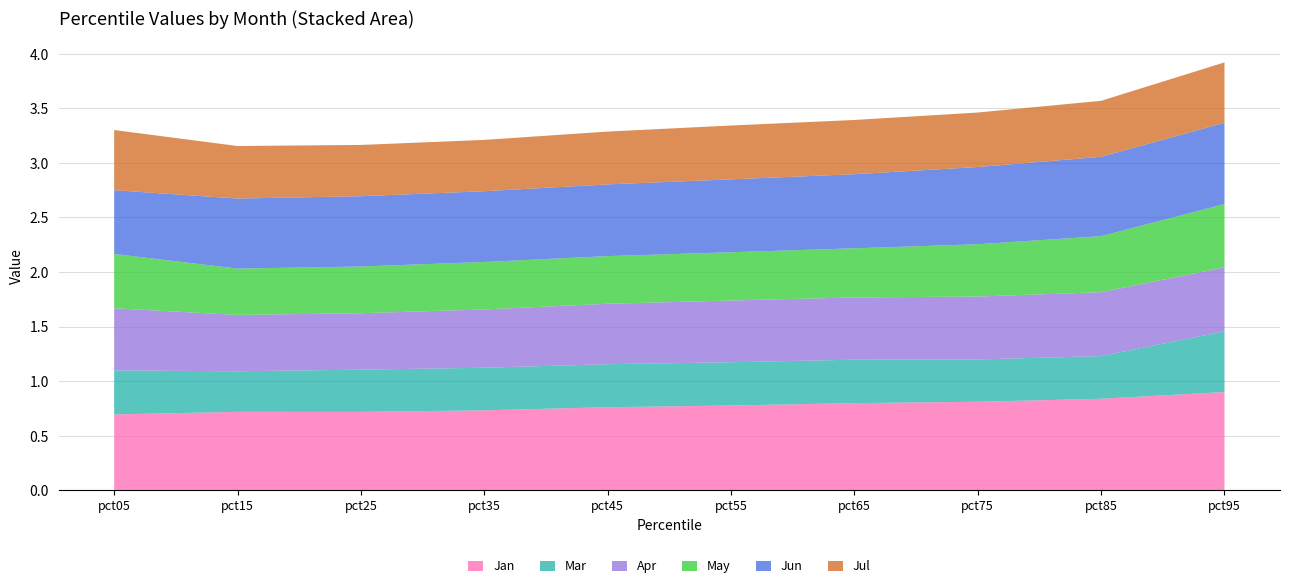

Reading right to left, transcribe all the data shown in this chart.

Jan: 0.9	0.8	0.8	0.8	0.8	0.8	0.7	0.7	0.7	0.7
Mar: 0.6	0.4	0.4	0.4	0.4	0.4	0.4	0.4	0.4	0.4
Apr: 0.6	0.6	0.6	0.6	0.6	0.6	0.5	0.5	0.5	0.6
May: 0.6	0.5	0.5	0.5	0.4	0.4	0.4	0.4	0.4	0.5
Jun: 0.7	0.7	0.7	0.7	0.7	0.7	0.6	0.6	0.6	0.6
Jul: 0.6	0.5	0.5	0.5	0.5	0.5	0.5	0.5	0.5	0.6